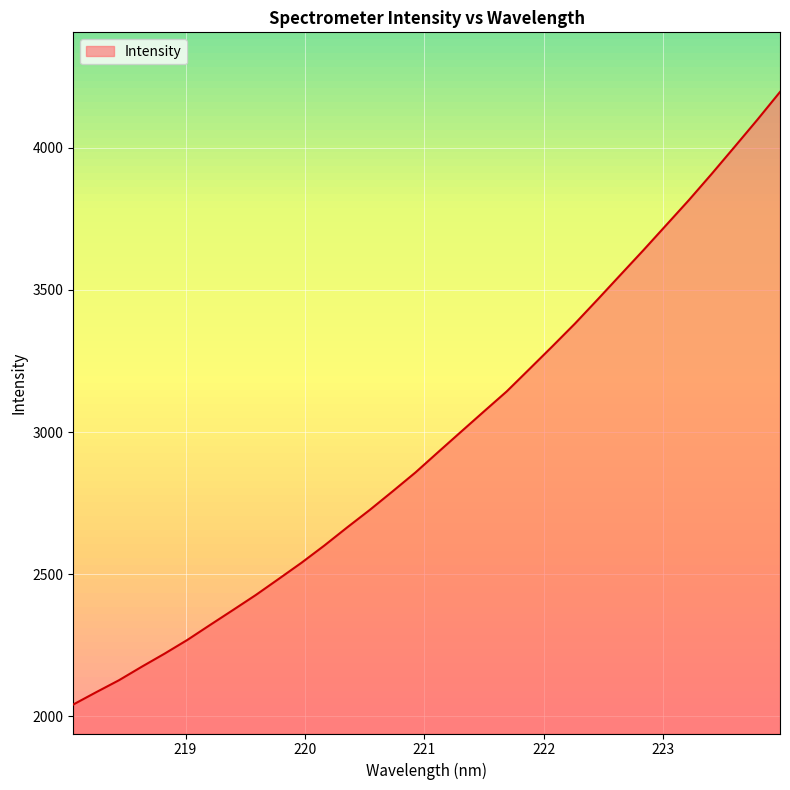

What is the greatest value displayed?

4196.8